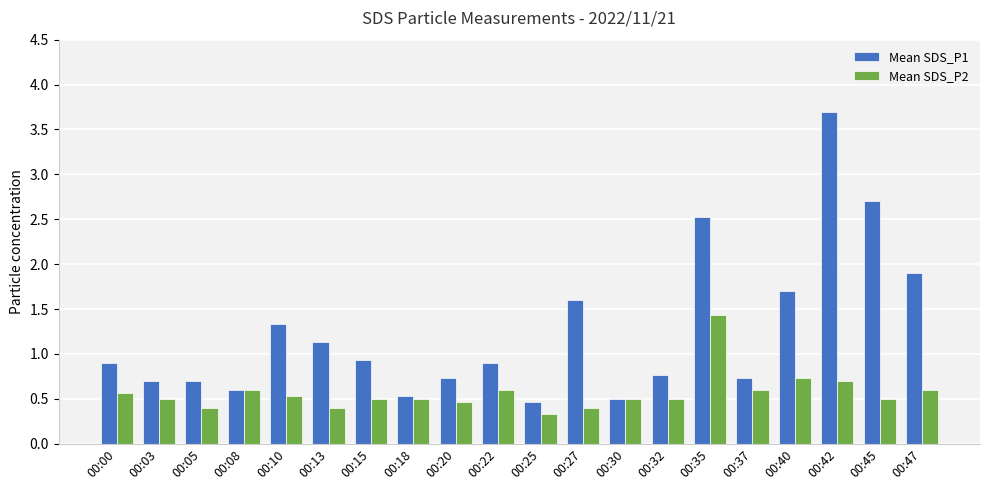

Between 00:05 and 00:47, which series saw the biggest shift?

Mean SDS_P1